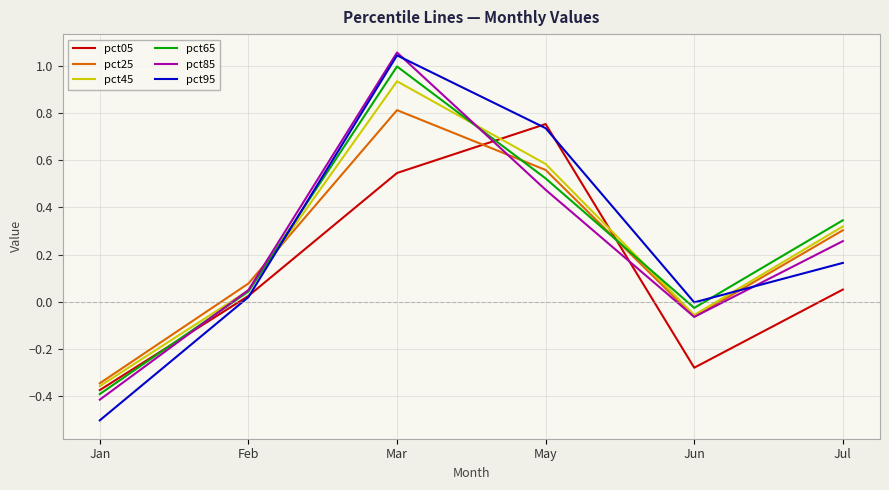

At which category is the sum across all series the highest?

Mar